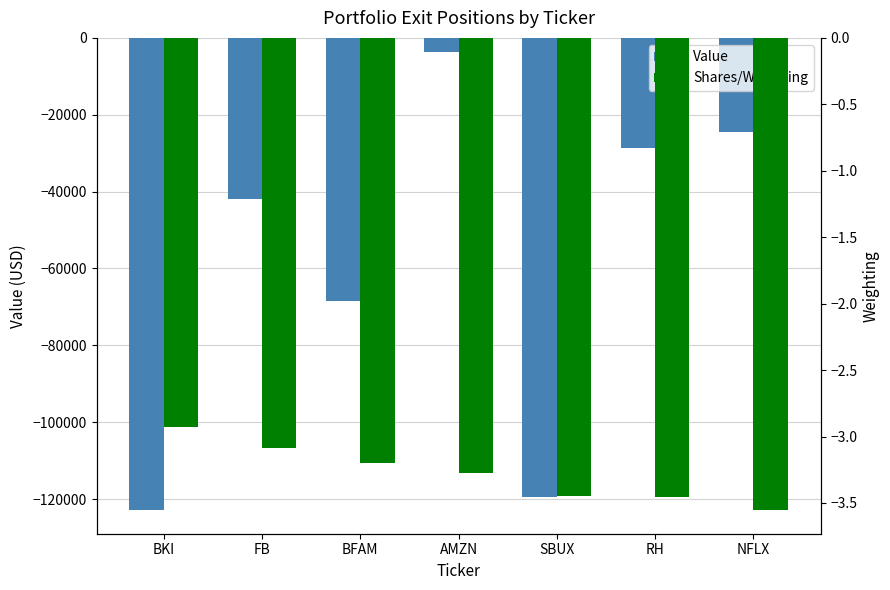

True or false: Shares/Weighting has a value of -3.2 at BFAM.

True